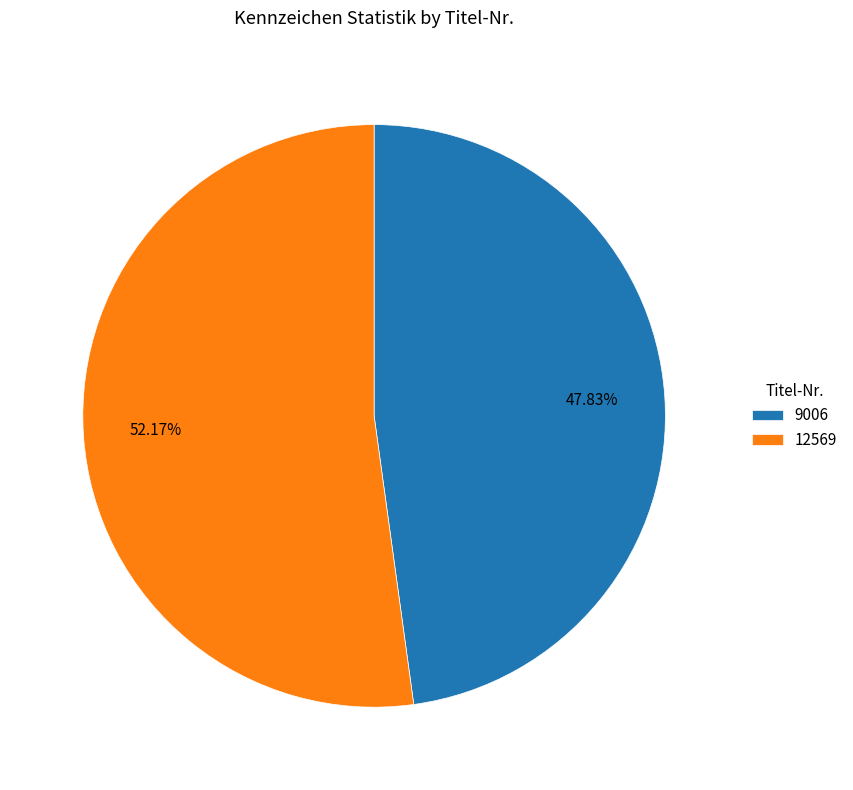

Which category accounts for the majority?

12569